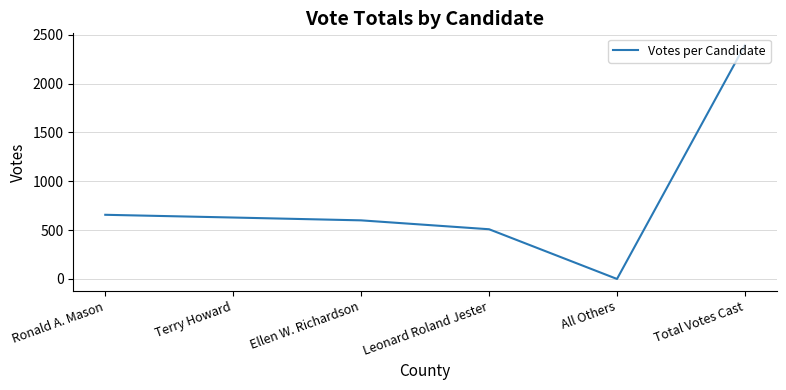

Rank the categories by value from highest to lowest.

Total Votes Cast, Ronald A. Mason, Terry Howard, Ellen W. Richardson, Leonard Roland Jester, All Others